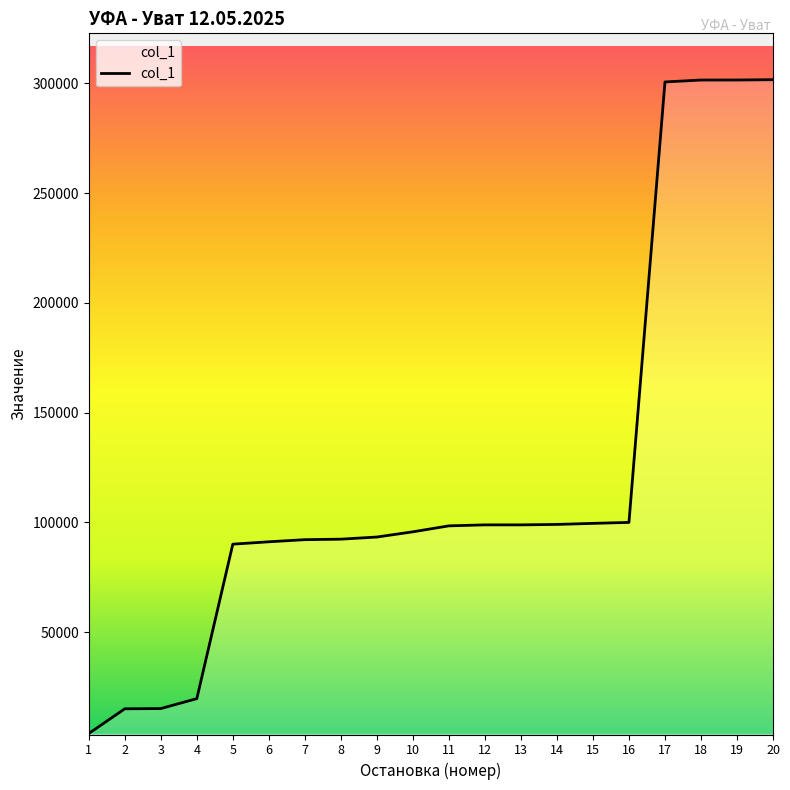

Is it true that the value at 8 is 146543?

False